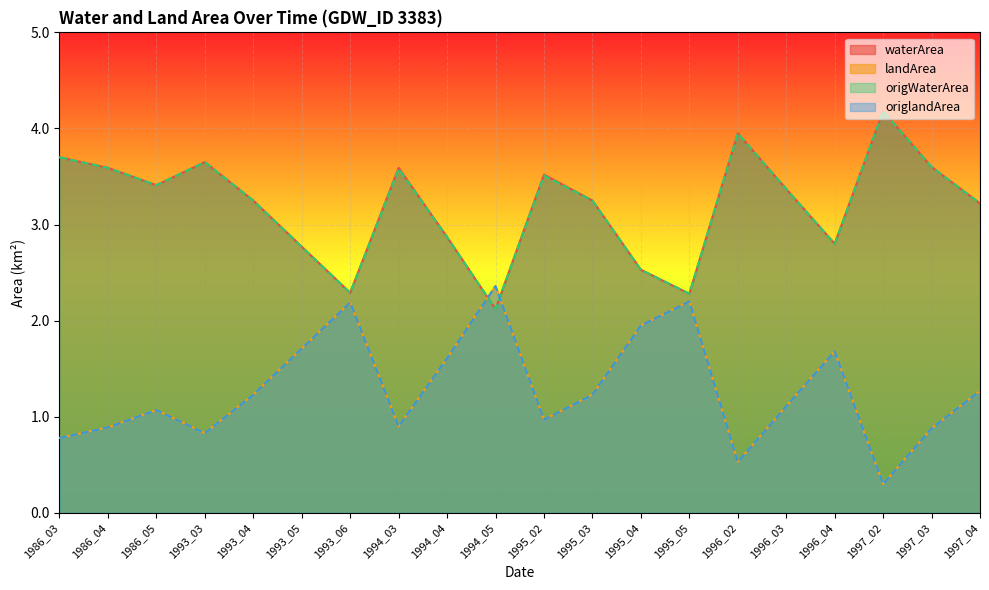

In origlandArea, how many points are higher than both neighbors (excluding endpoints)?

5